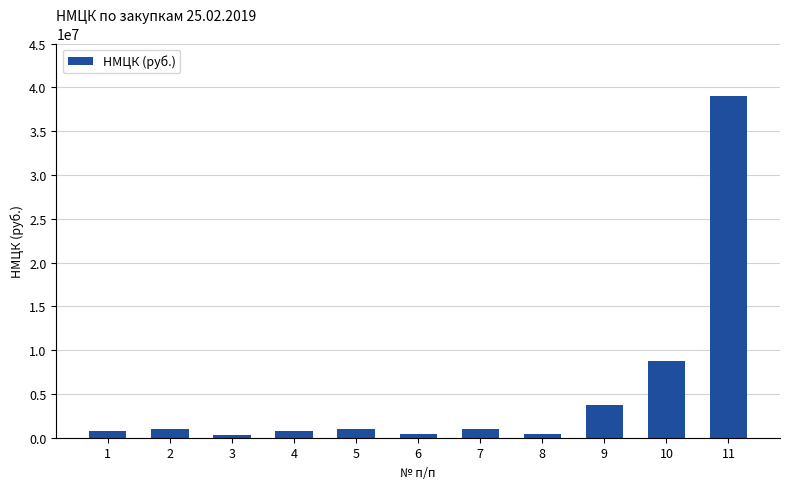

Where does the data first go above 987801?

2